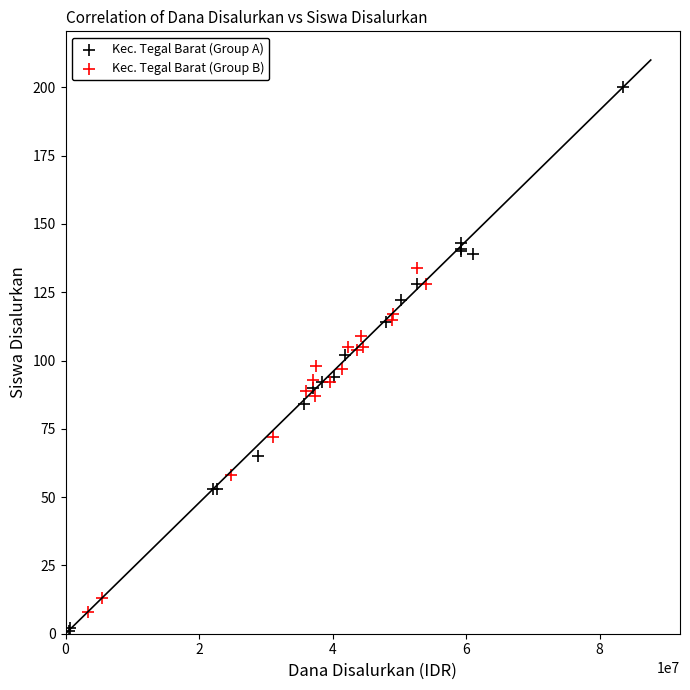

Which series has the largest Y range (max minus min)?

Kec. Tegal Barat (Group A)